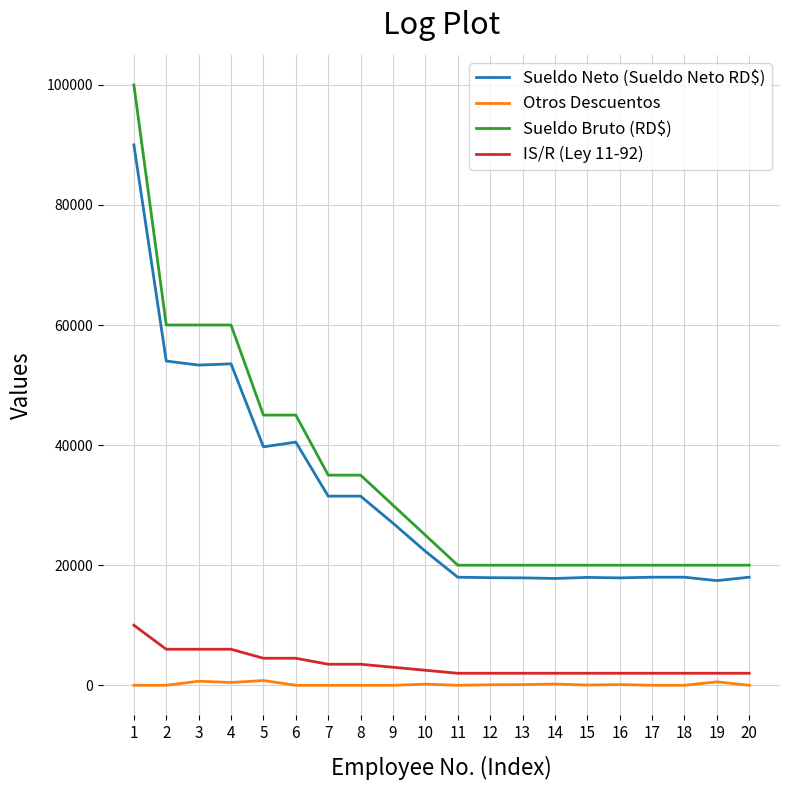

At 8, list the series in order from largest to smallest.

Sueldo Bruto (RD$), Sueldo Neto (Sueldo Neto RD$), IS/R (Ley 11-92), Otros Descuentos